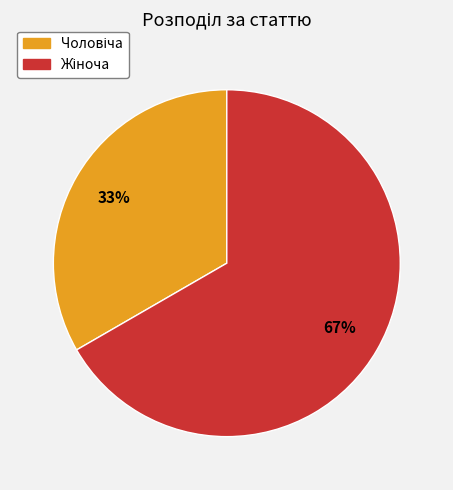

To the nearest percent, what is the average slice percentage?

50%